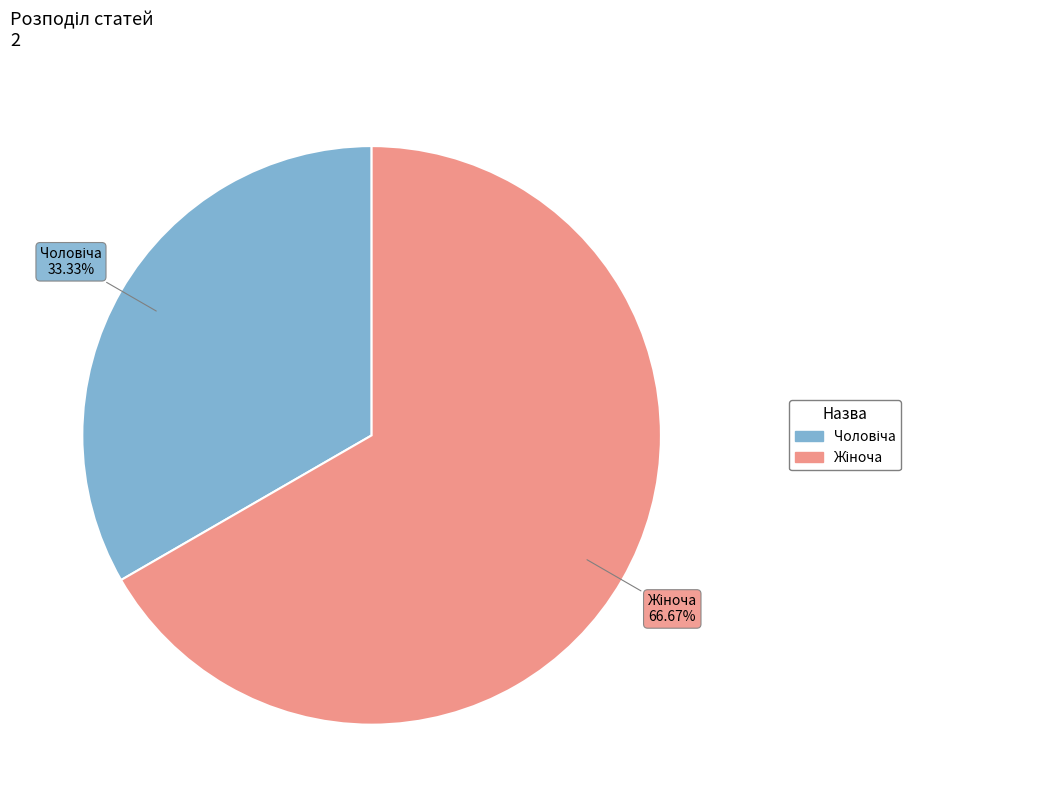

Is there any slice that represents more than half of the pie?

Yes